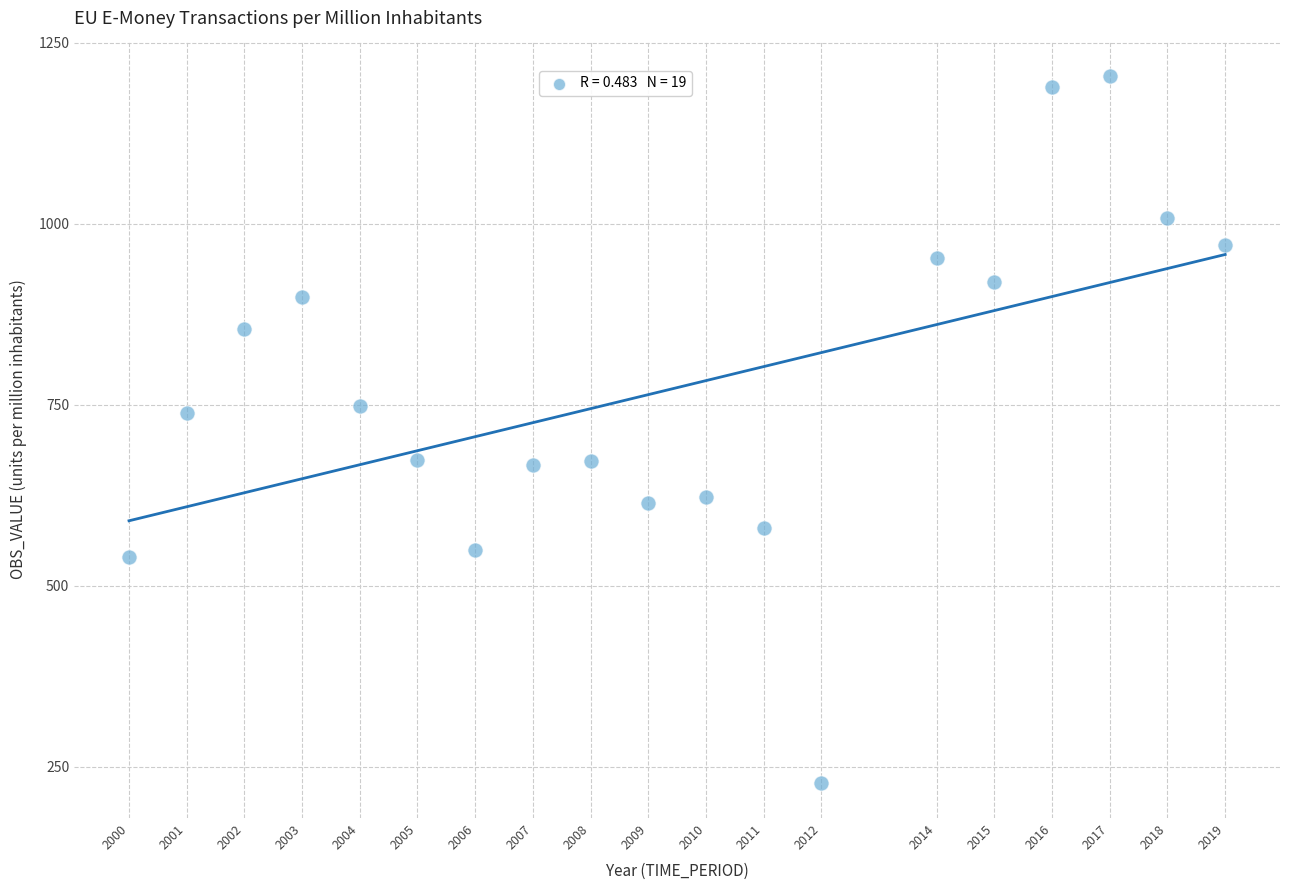

What is the range of Y values (max minus min)?

976.3